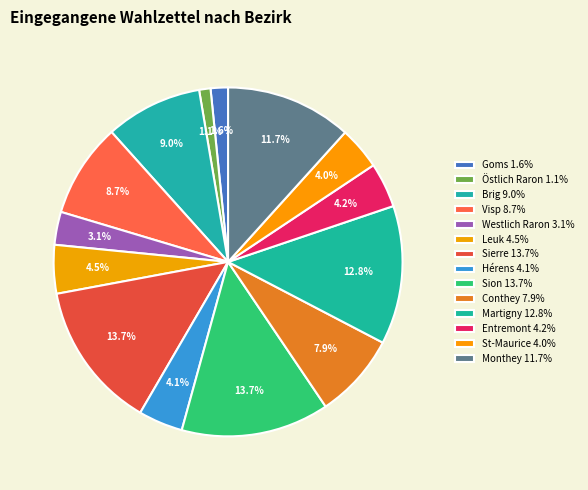

Is there any slice that represents more than half of the pie?

No